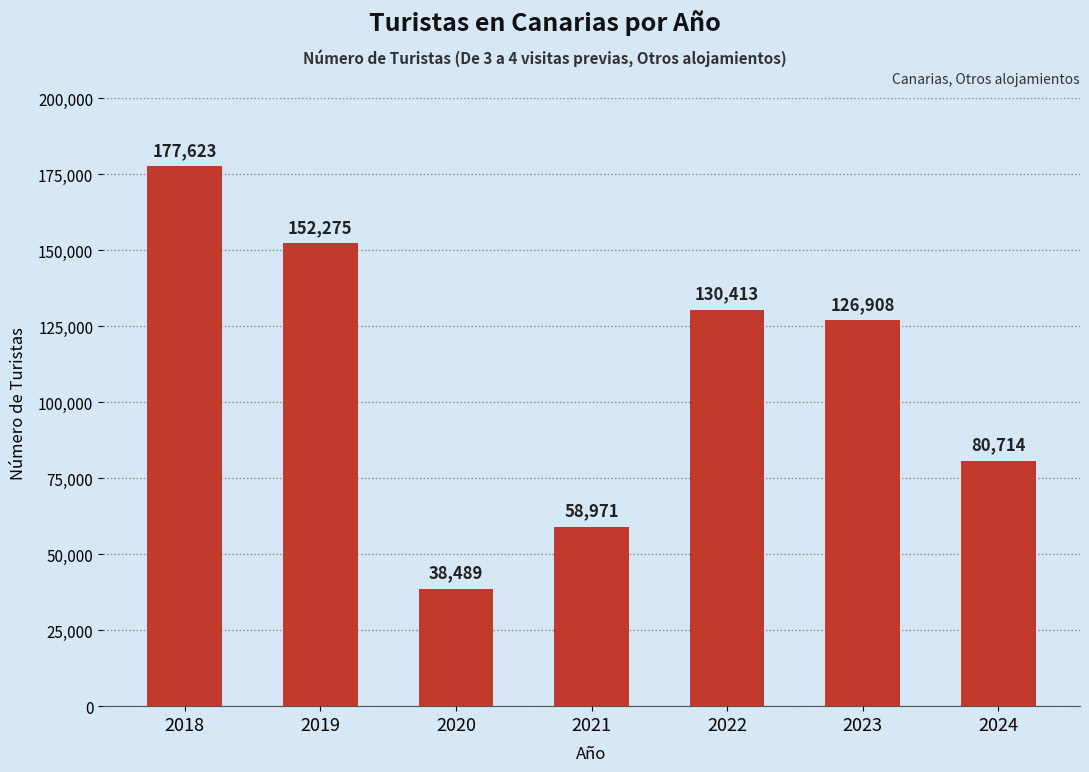

Between 2020 and 2019, which is larger?

2019